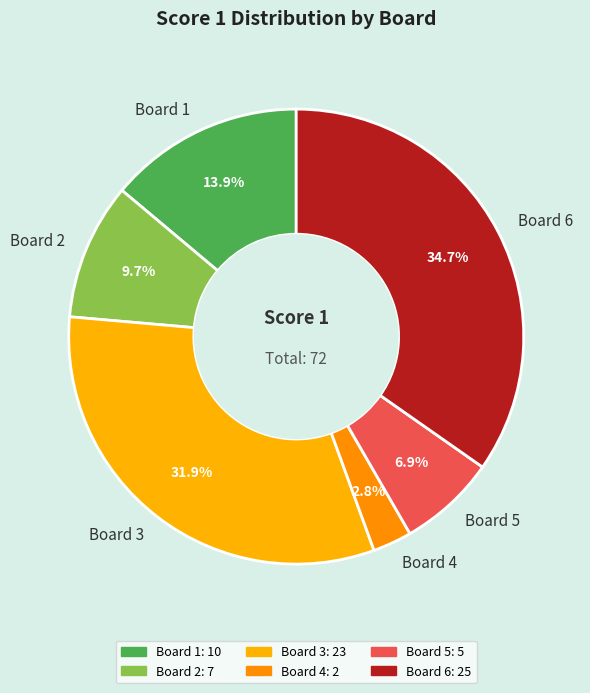

Between Board 4 and Board 1, which is larger?

Board 1